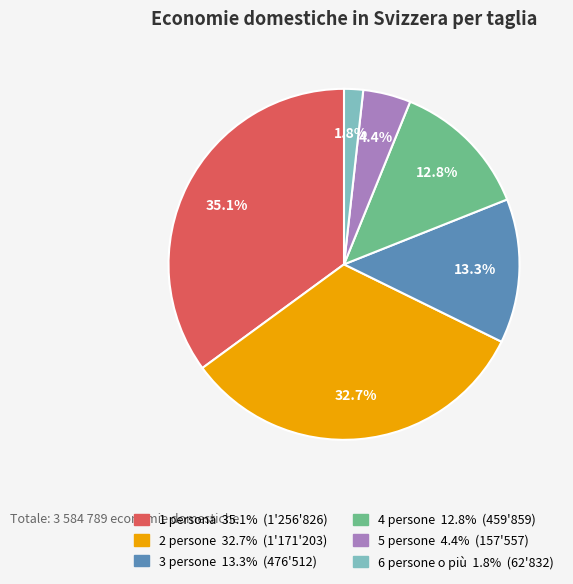

To the nearest percent, what is the difference between the largest and smallest slice percentages?

33%